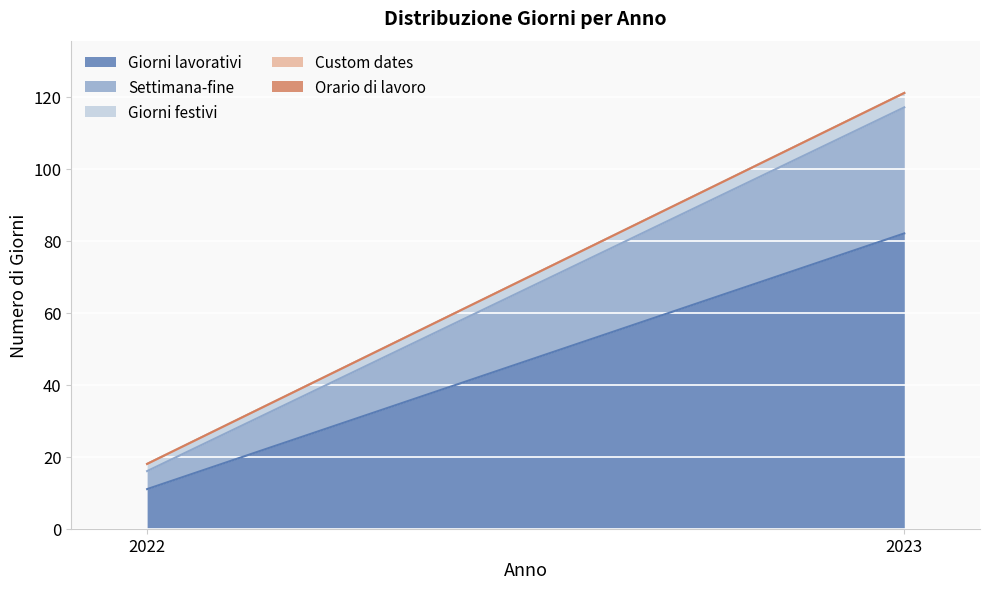

At which category is the sum across all series the highest?

2023